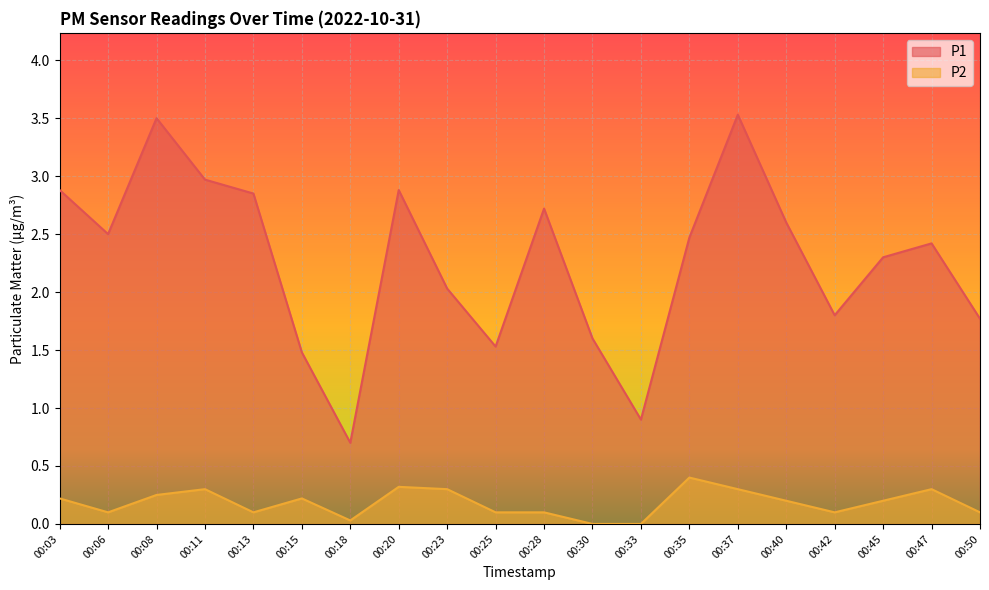

What is the difference between the maximum and minimum values in the P1 series?

2.8